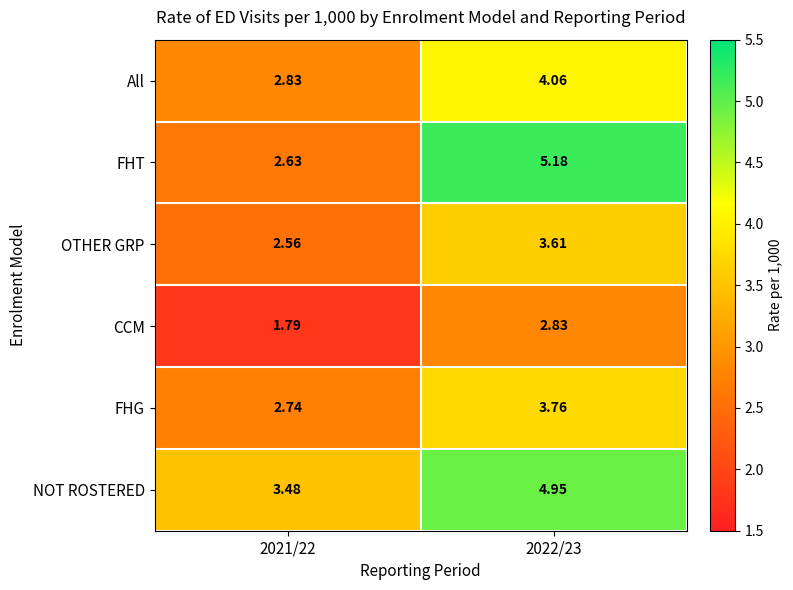

At which category is the sum across all series the highest?

2022/23